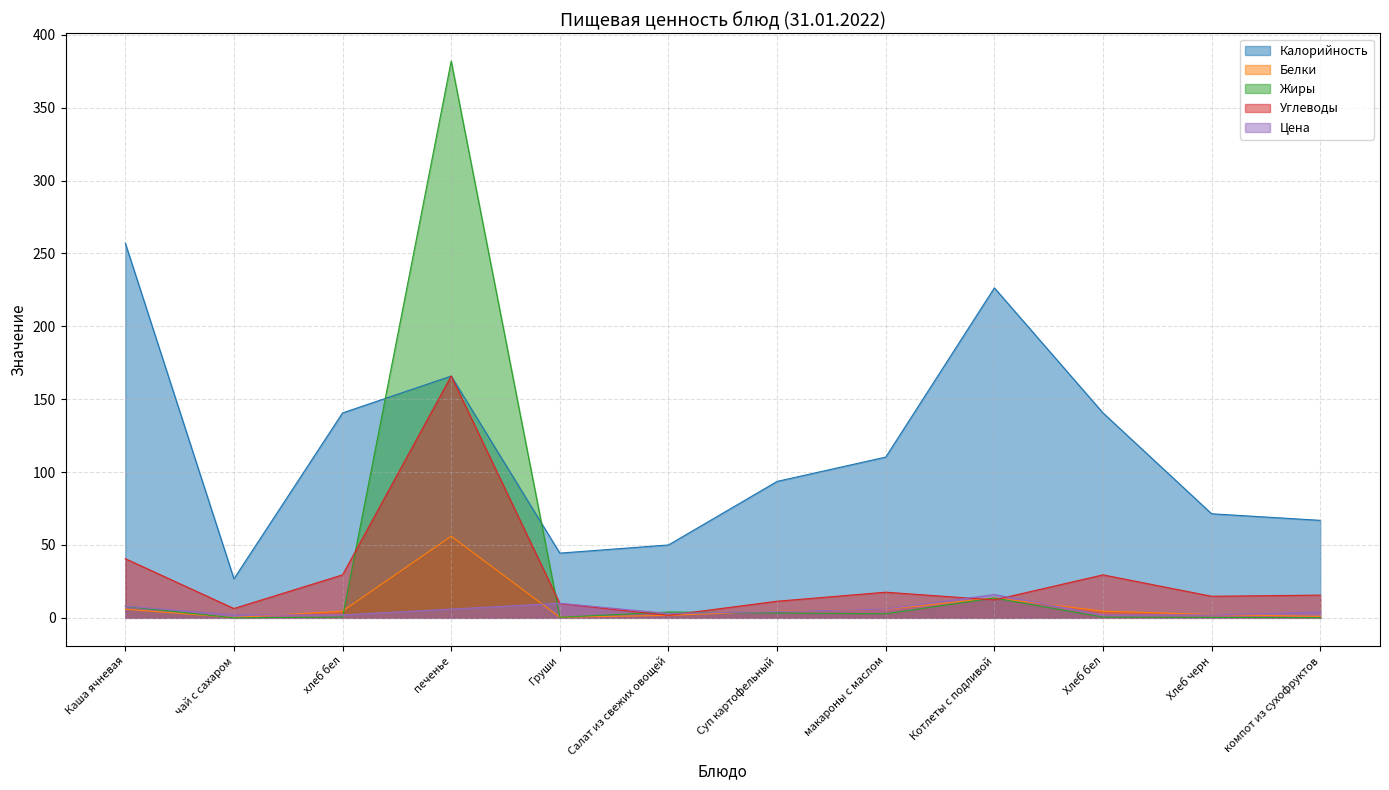

Where is the first local minimum for Жиры?

чай с сахаром